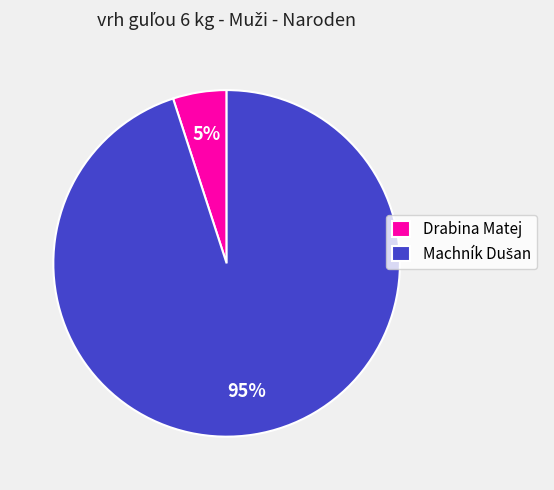

Is it true that Drabina Matej is 5% of the pie?

True